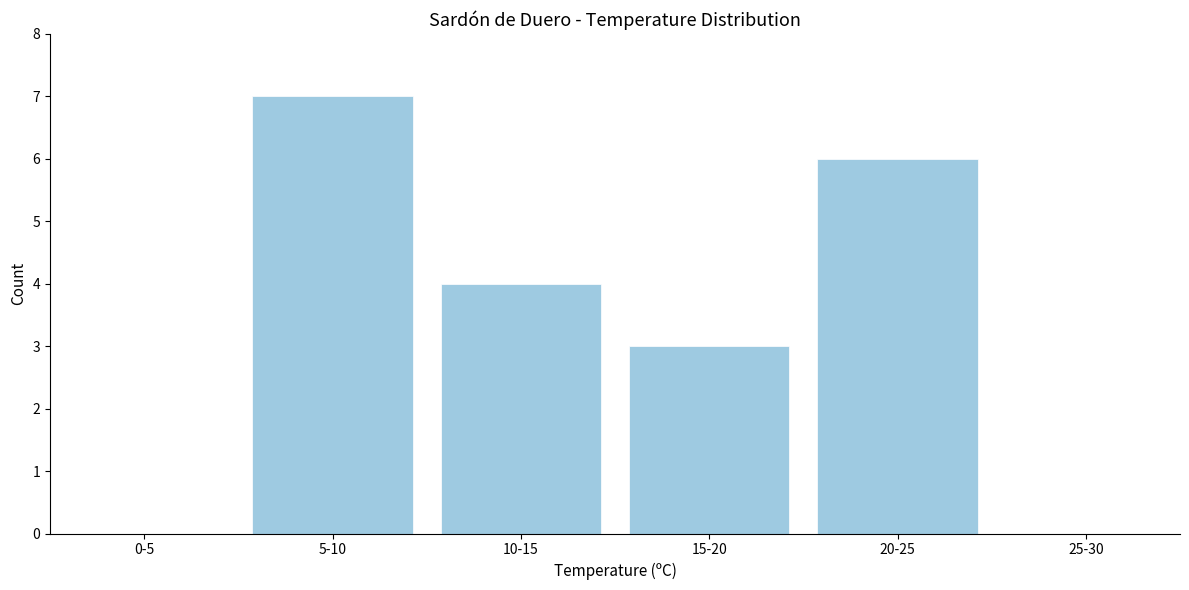

Reading left to right, extract all data points from this chart.

0-5=0	5-10=7	10-15=4	15-20=3	20-25=6	25-30=0